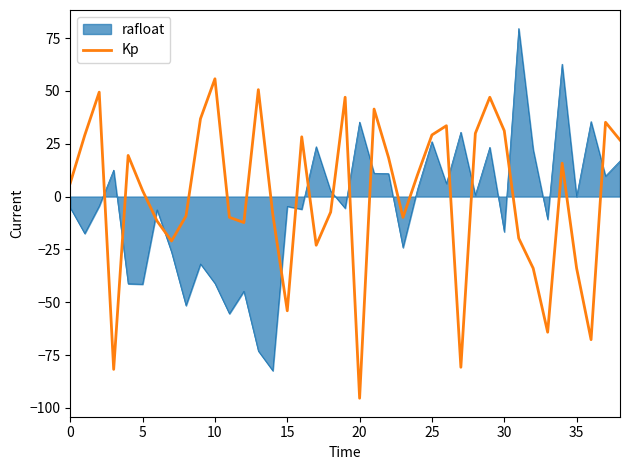

List the series in order of their peak value, highest first.

rafloat, Kp